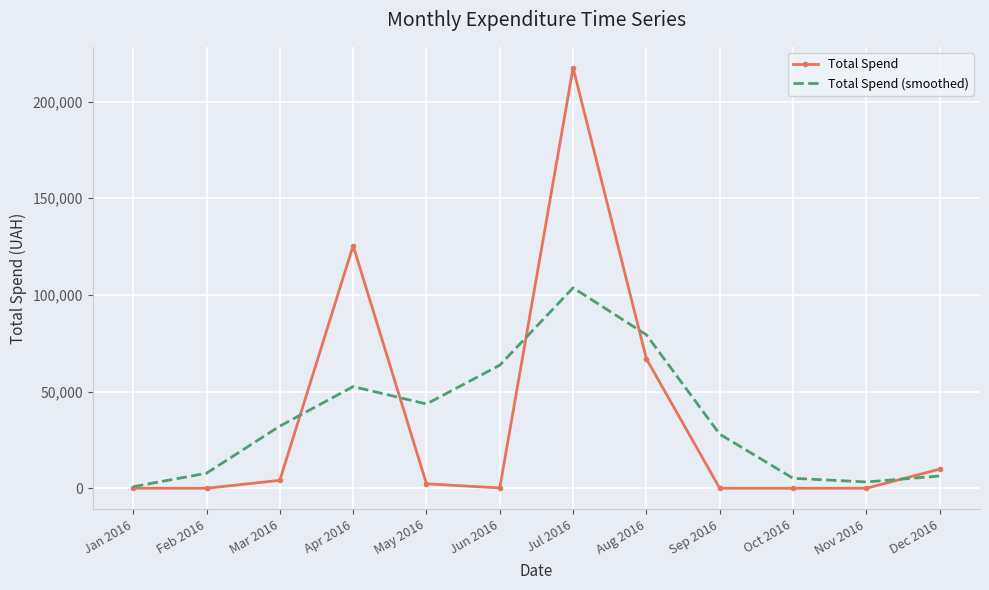

What is the sum of all Total Spend (smoothed) values?

426304.2